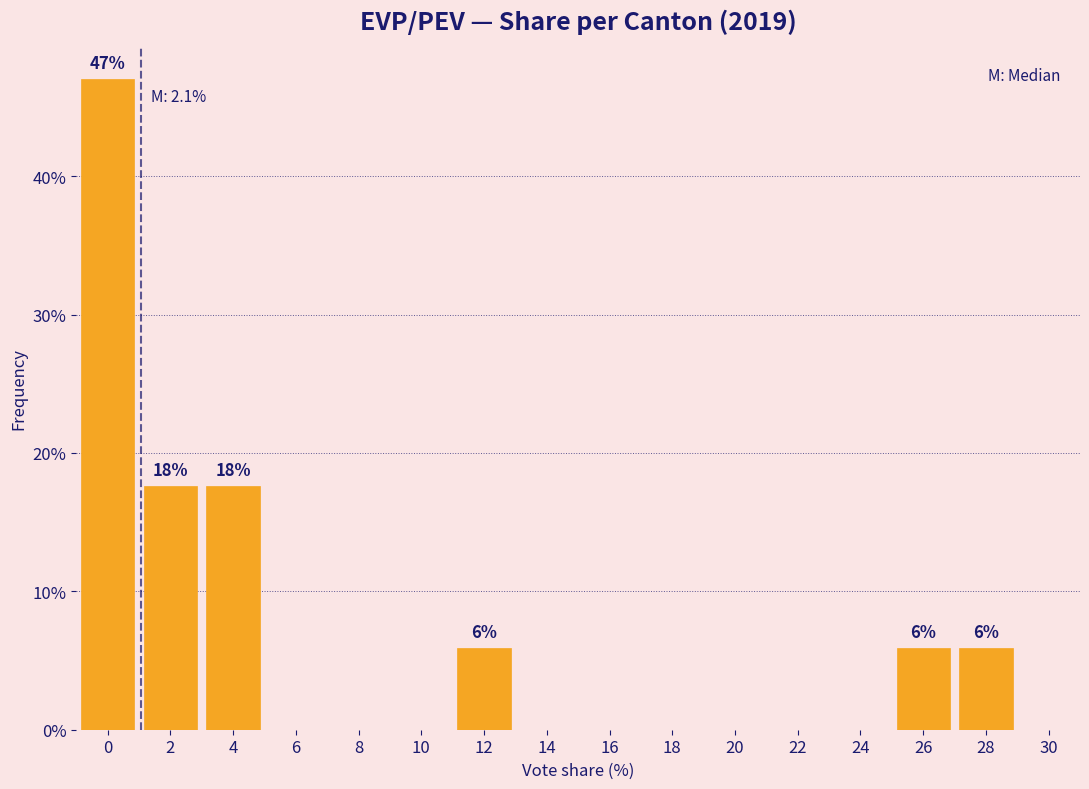

Reading left to right, extract all data points from this chart.

0=47.1	2=17.6	4=17.6	6=0.0	8=0.0	10=0.0	12=5.9	14=0.0	16=0.0	18=0.0	20=0.0	22=0.0	24=0.0	26=5.9	28=5.9	30=0.0